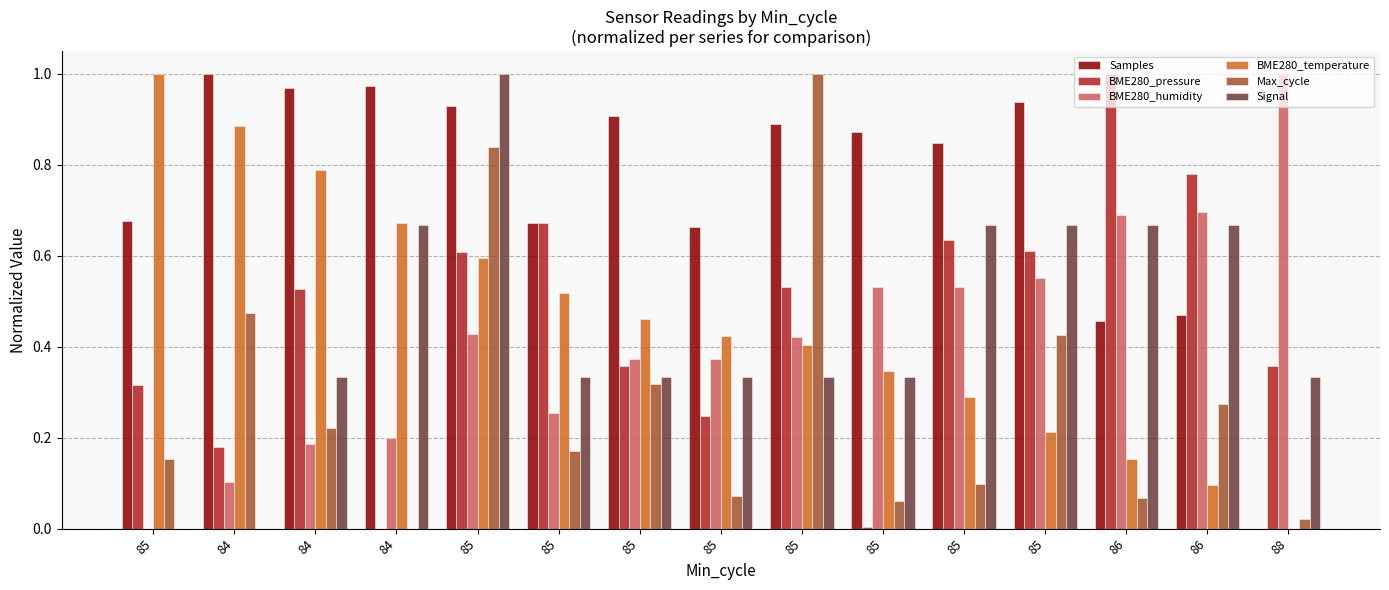

Which series has the widest spread of values?

Samples